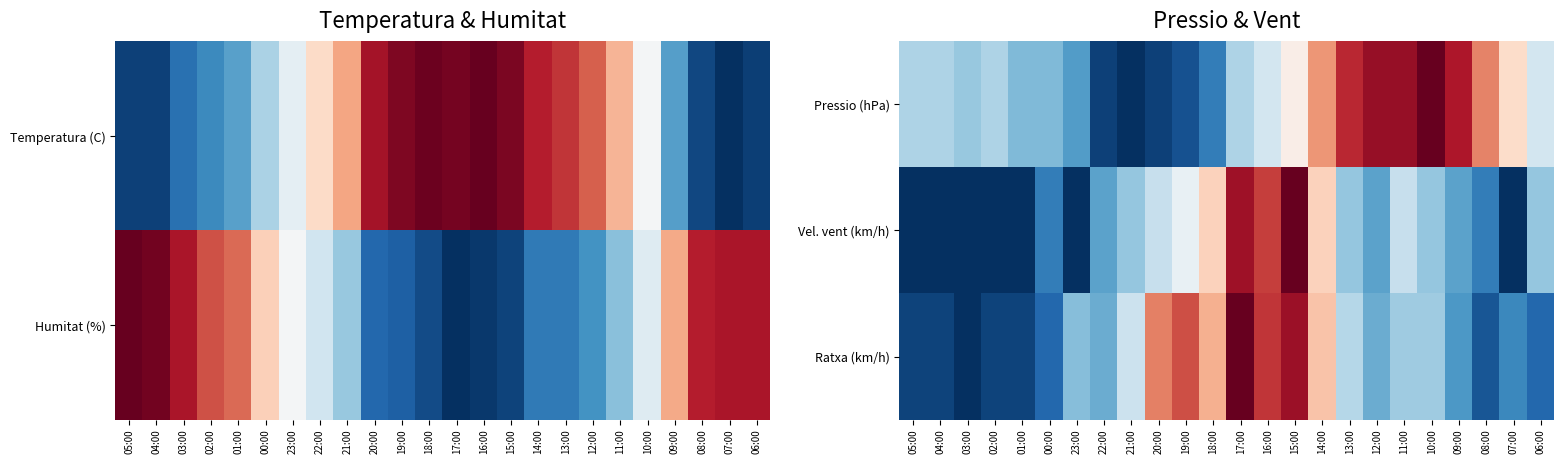

Is the value of Pressio (hPa) at 22:00 greater than the value of Vel. vent (km/h) at 01:00?

Yes